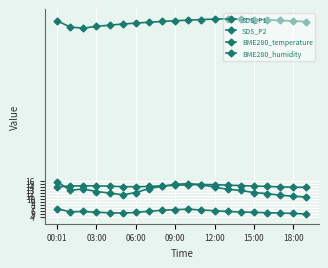

What is the minimum value shown in the chart?

4.9